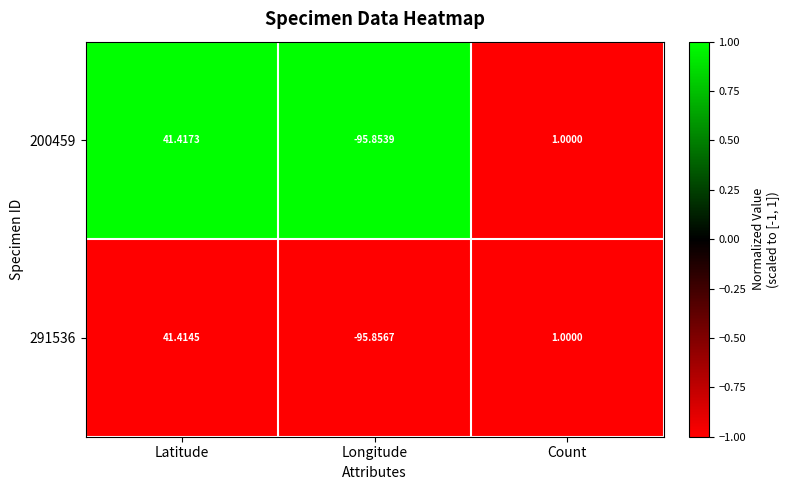

At which category is the sum across all series the highest?

Latitude